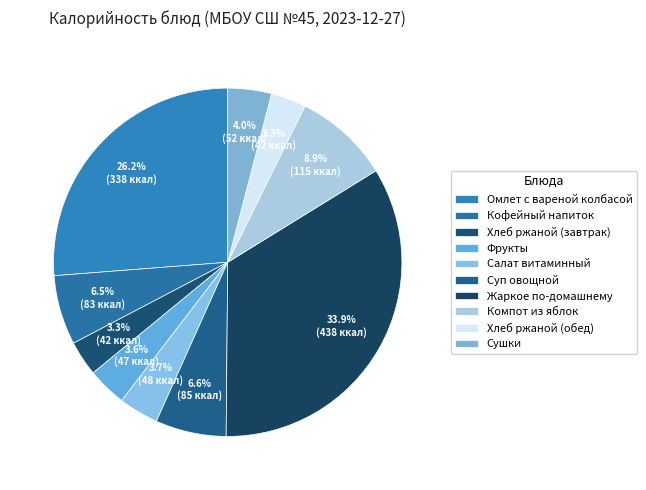

To the nearest percent, what is the combined percentage of Салат витаминный and Сушки?

8%